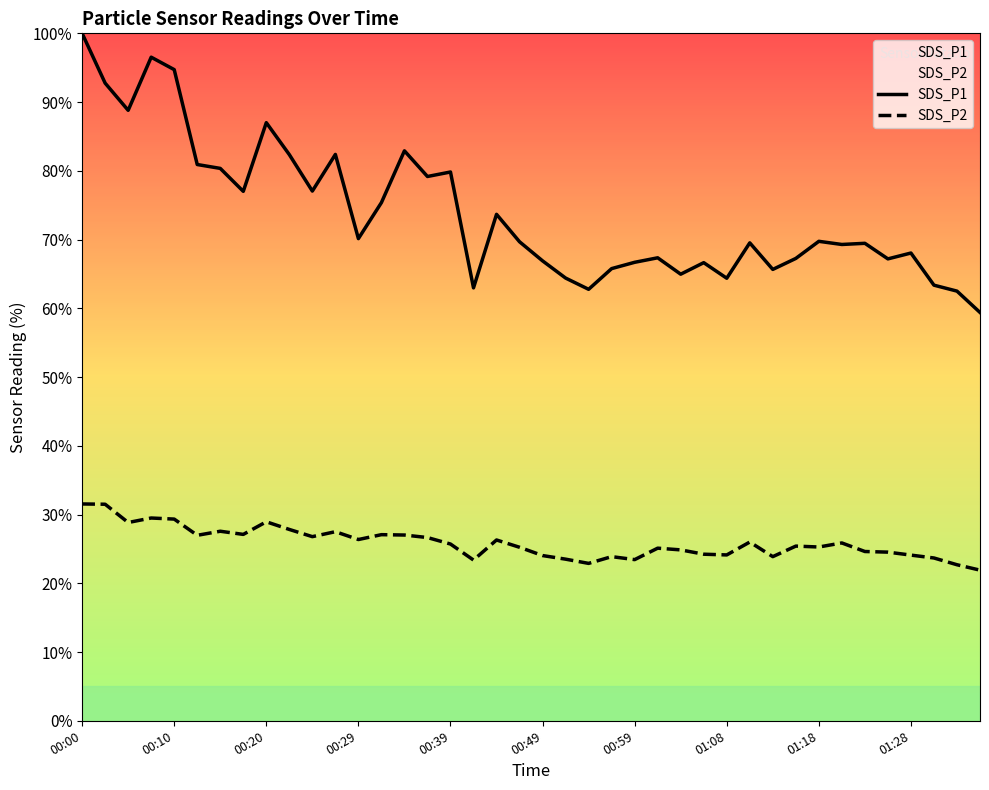

Between 00:12 and 00:41, which is larger?

00:12